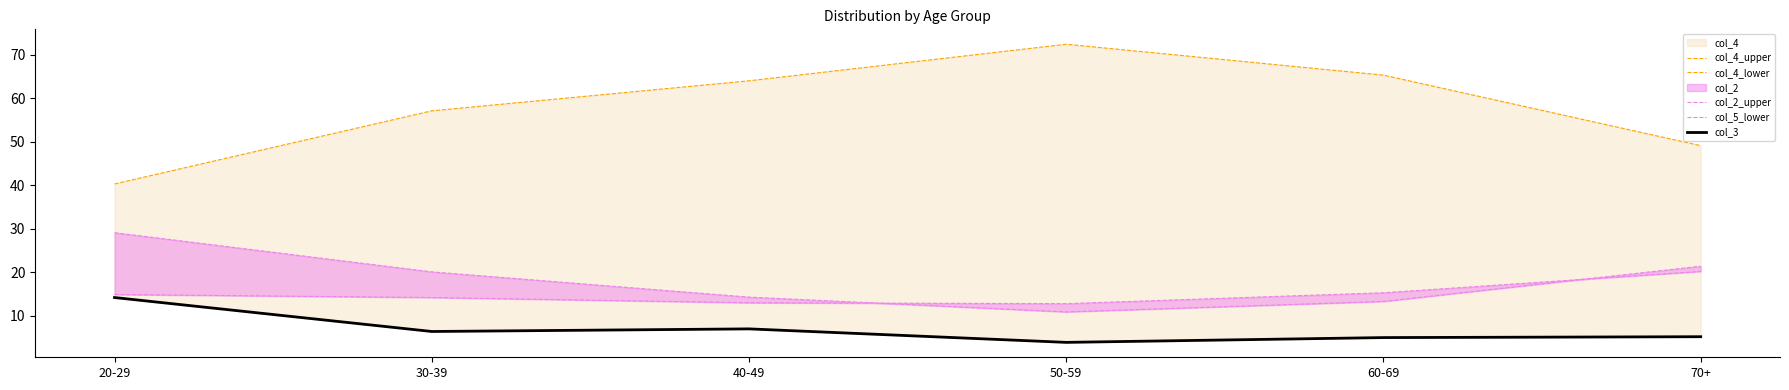

Where is the first local minimum for col_3?

30-39